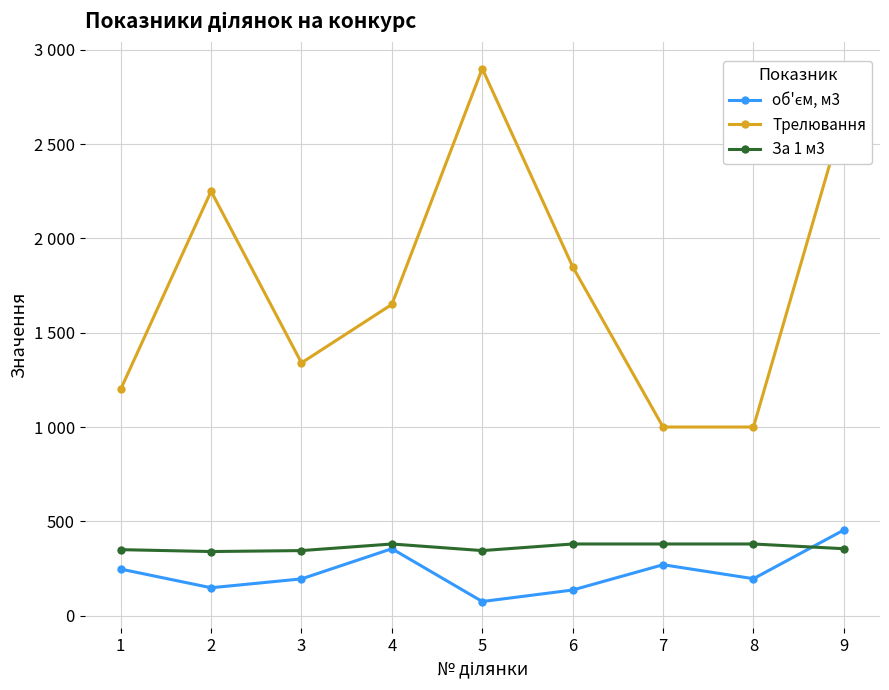

Is this an area chart (filled region under the line)?

No